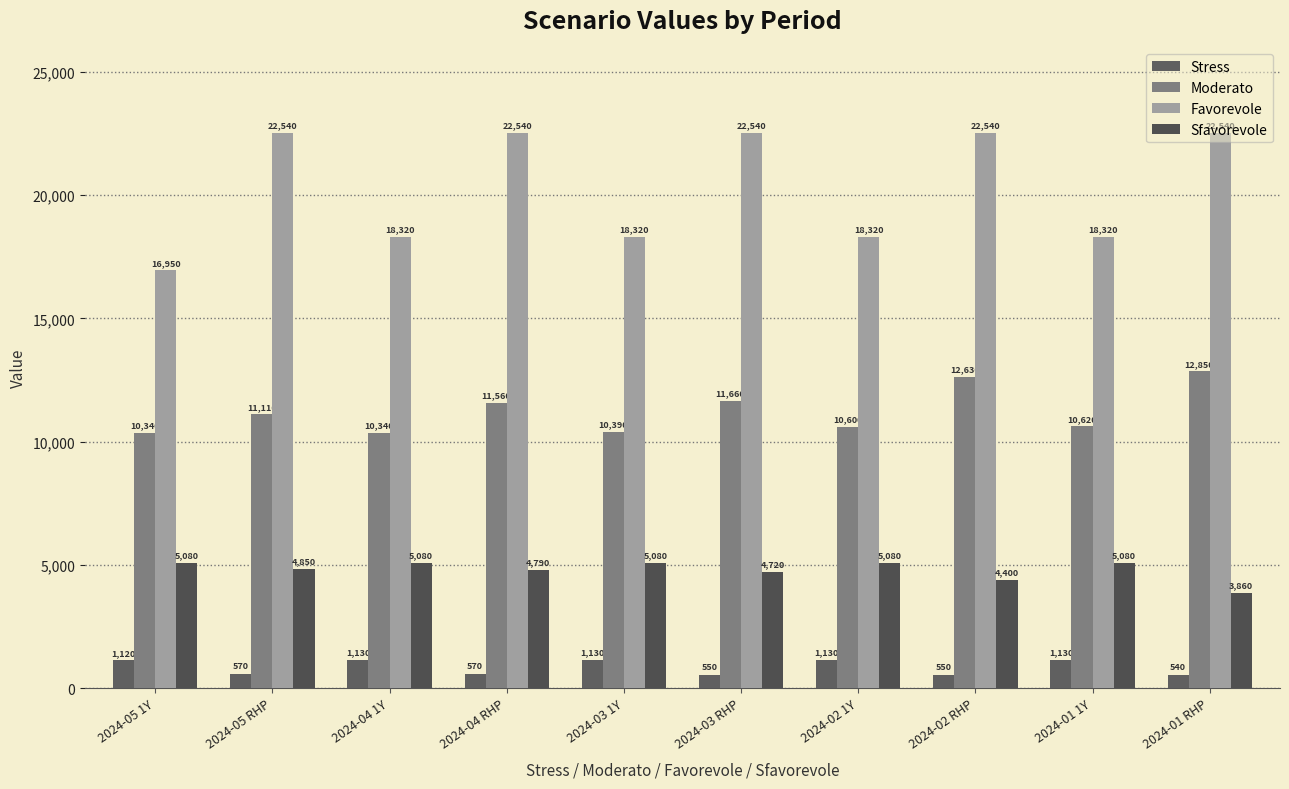

What position from the right is 2024-05 1Y?

10